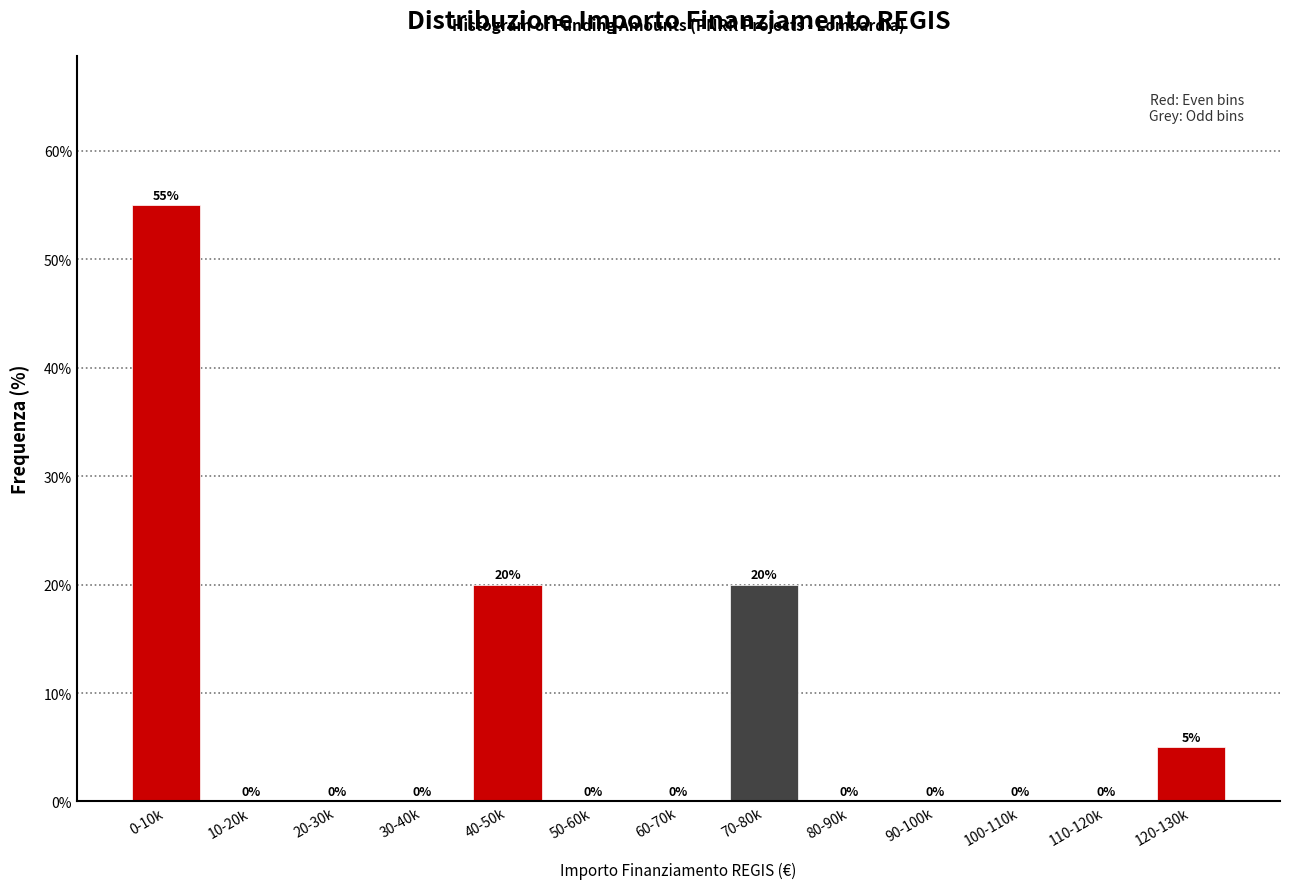

Reading left to right, extract all data points from this chart.

0-10k=55.0	10-20k=0.0	20-30k=0.0	30-40k=0.0	40-50k=20.0	50-60k=0.0	60-70k=0.0	70-80k=20.0	80-90k=0.0	90-100k=0.0	100-110k=0.0	110-120k=0.0	120-130k=5.0